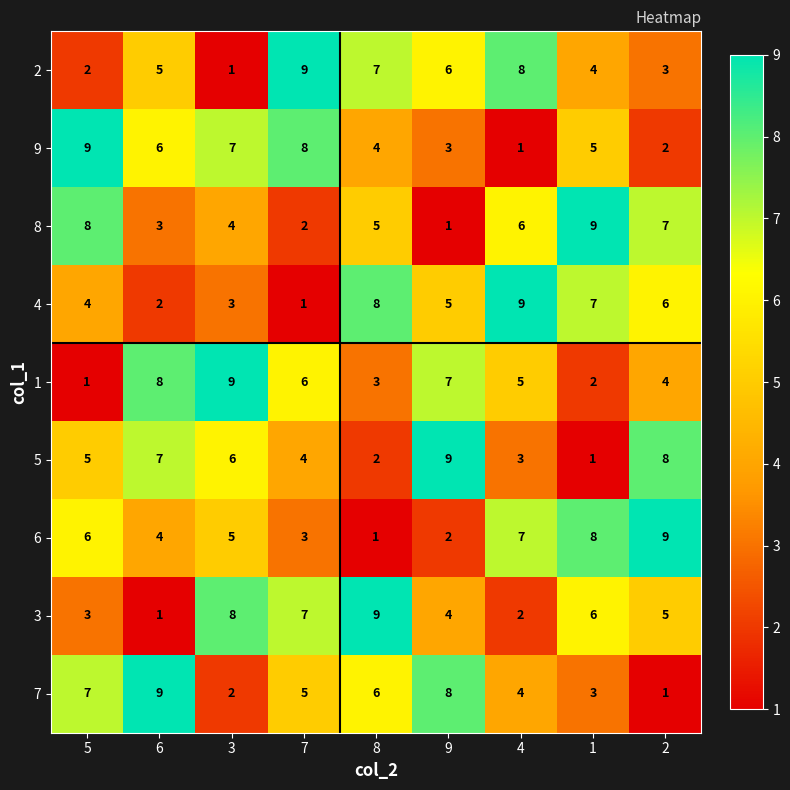

What is the sum of all 6 values?

45